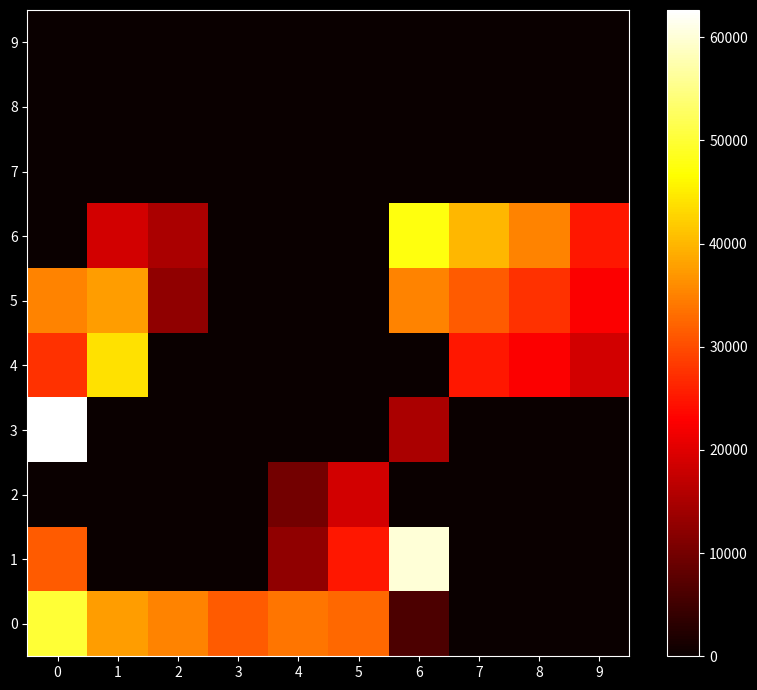

At how many categories does at least one series exceed 53499?

2